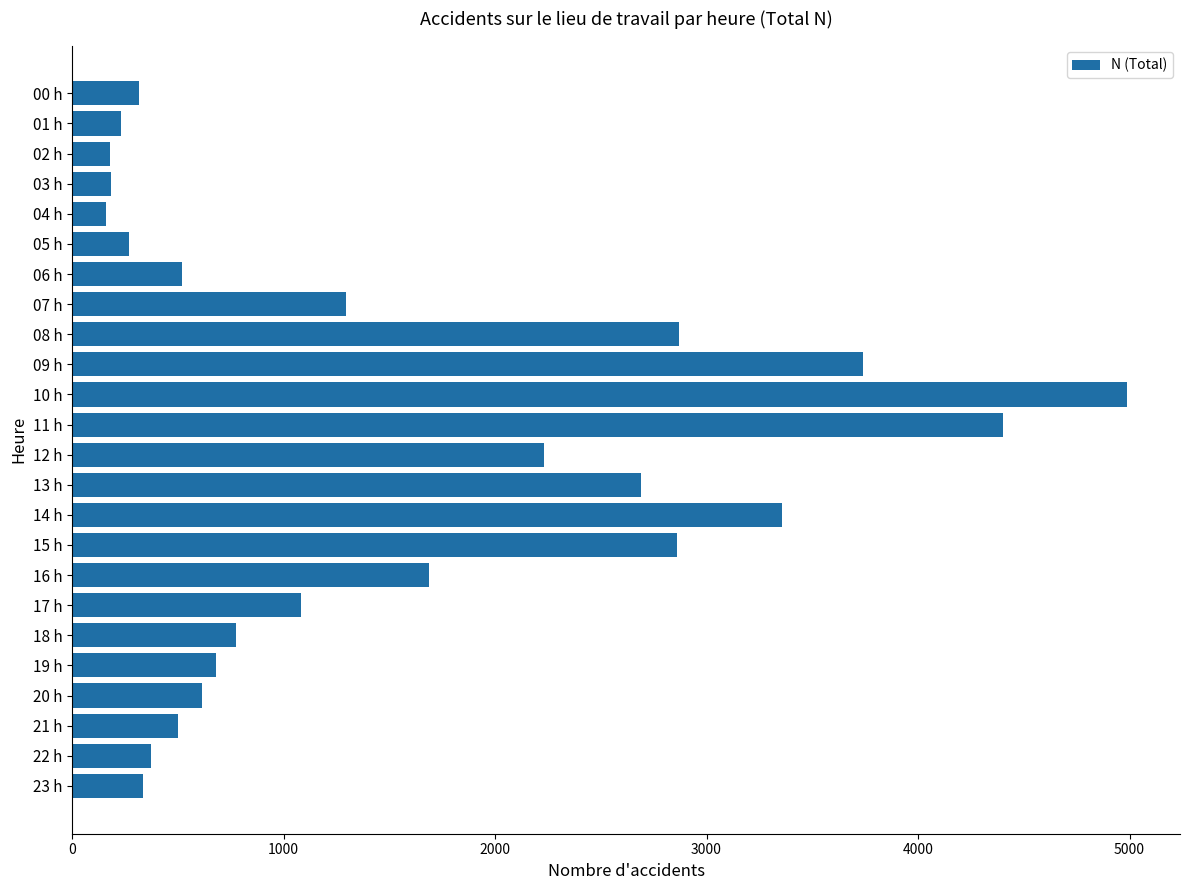

Are the bars grouped side by side (vs. stacked)?

No